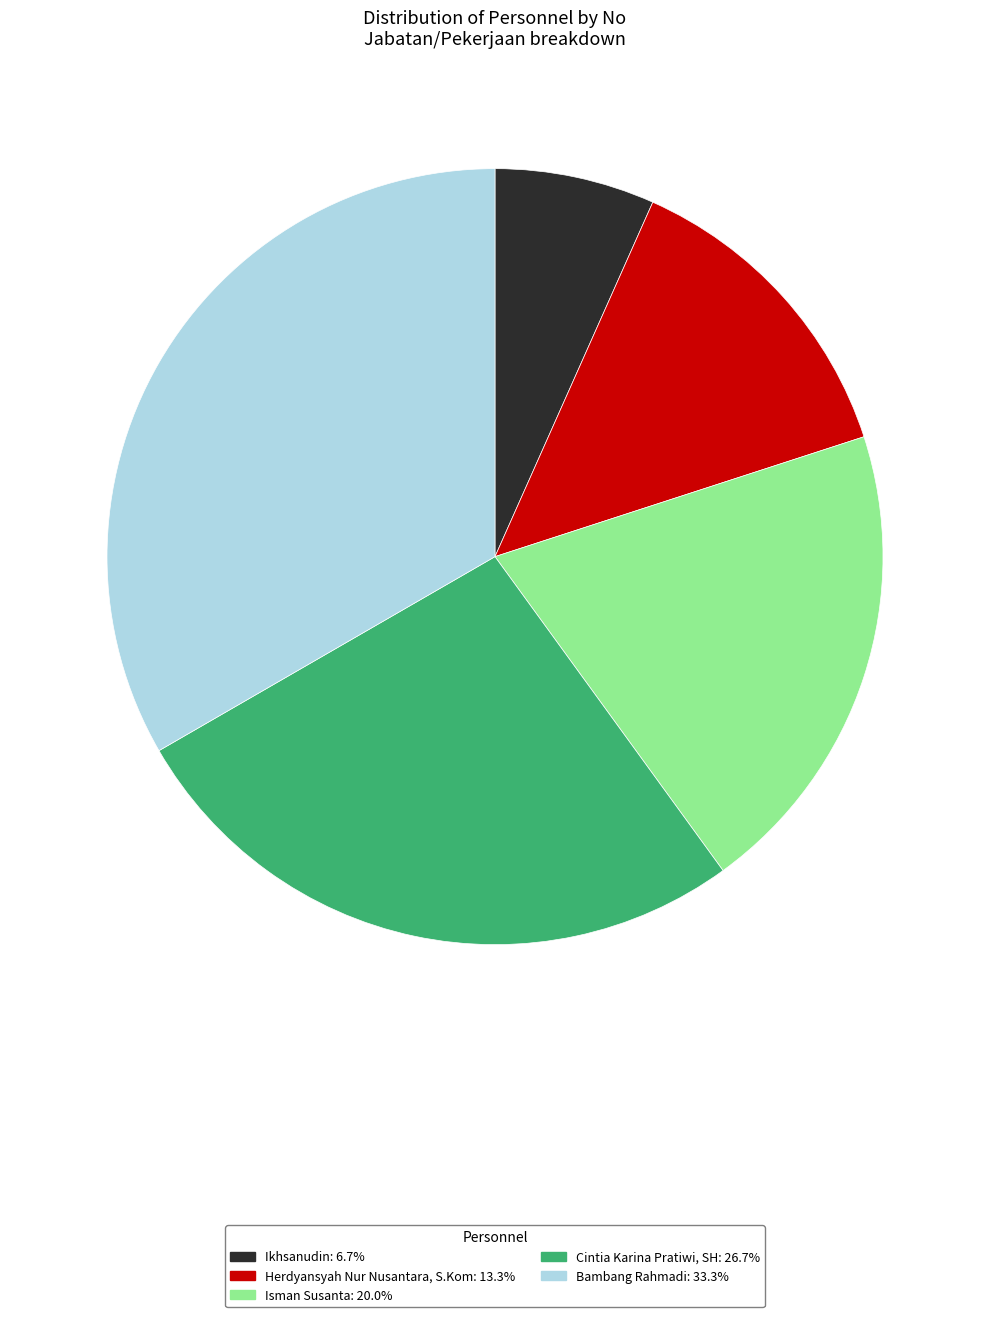

What is the smallest slice in the pie chart?

Ikhsanudin